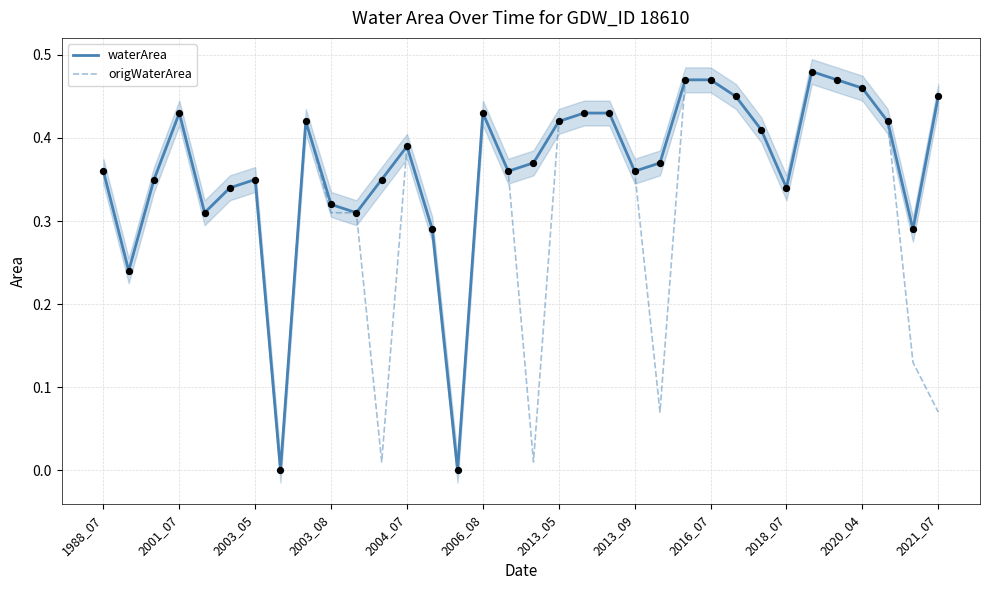

Is the value of waterArea at 21 greater than the value of origWaterArea at 26?

No